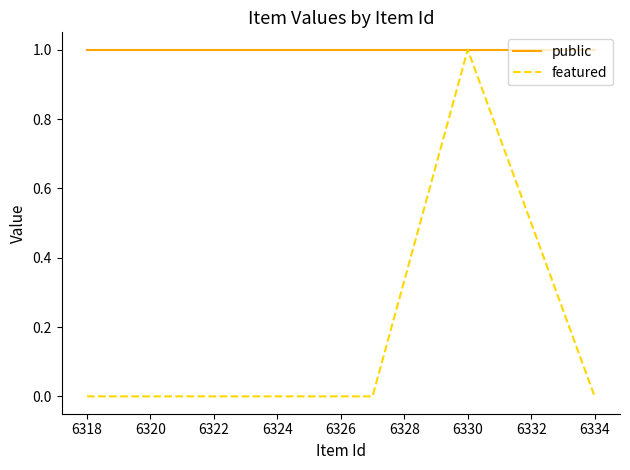

Which series has the largest total across all categories?

public